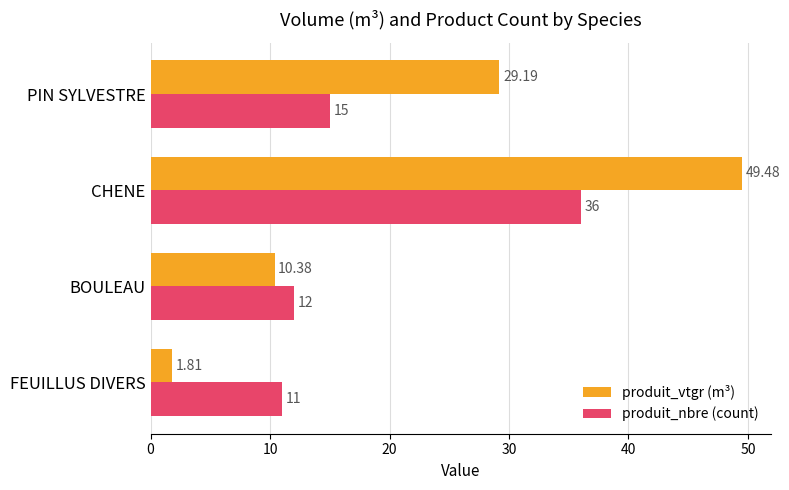

What is the average value of the produit_nbre (count) series?

18.5